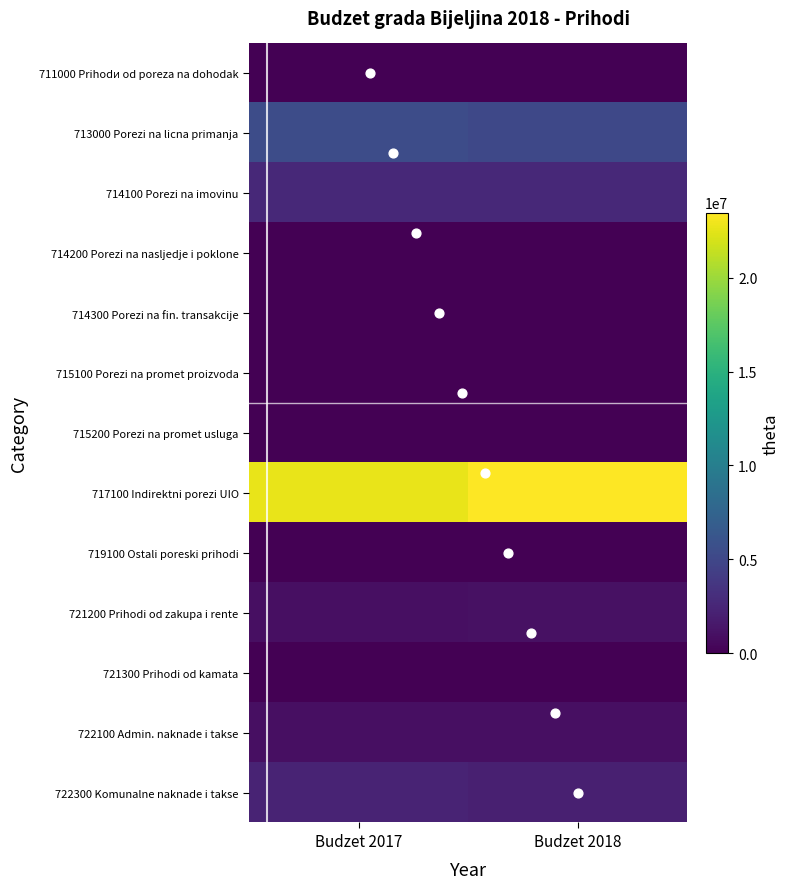

What is the difference between the highest and lowest values at Budzet 2017?

22671102